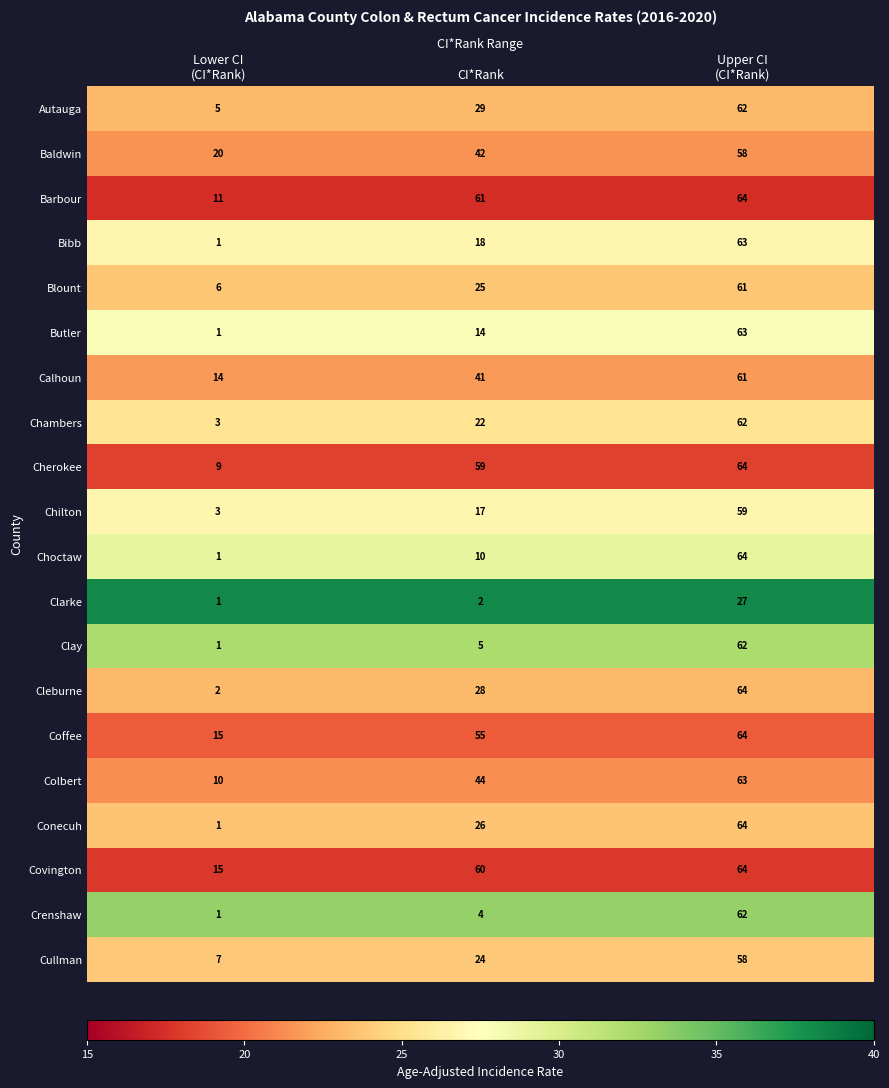

Which series has the largest total across all categories?

Covington